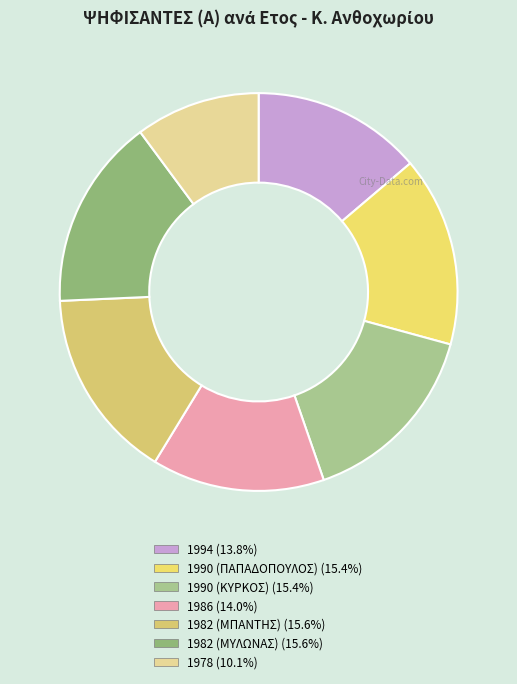

How many slices are in this pie chart?

7